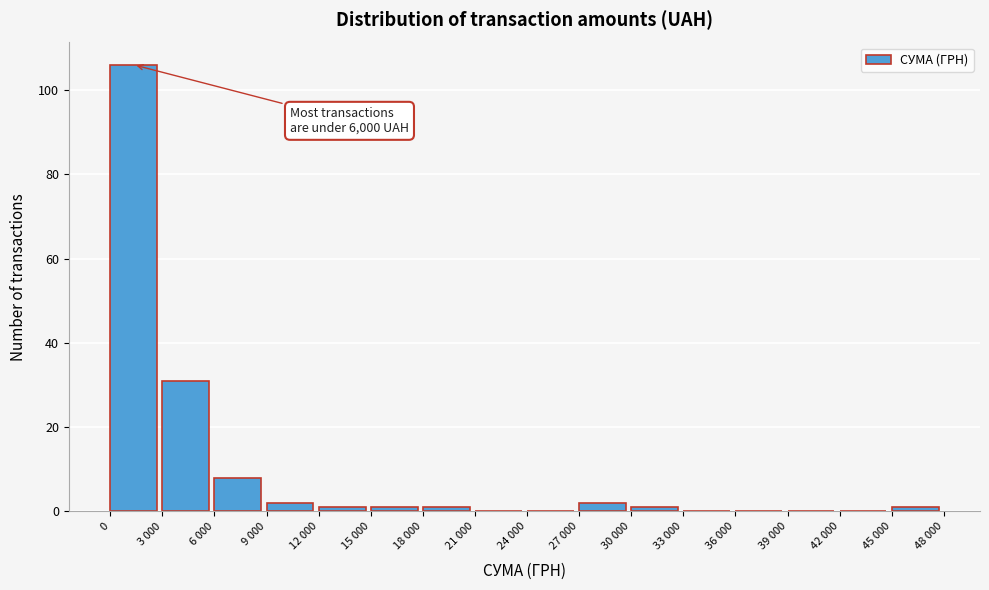

Reading right to left, what are all the values shown in this chart?

45 000=1	42 000=0	39 000=0	36 000=0	33 000=0	30 000=1	27 000=2	24 000=0	21 000=0	18 000=1	15 000=1	12 000=1	9 000=2	6 000=8	3 000=31	0=106